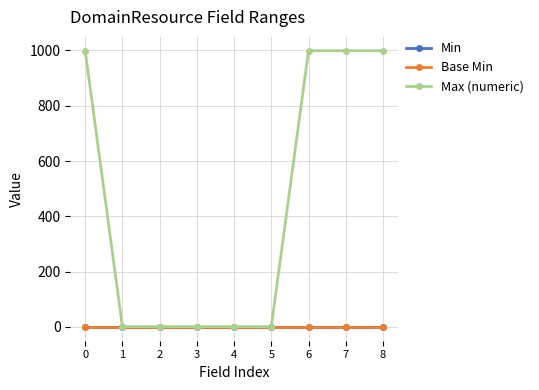

Does the chart have visible grid lines?

Yes